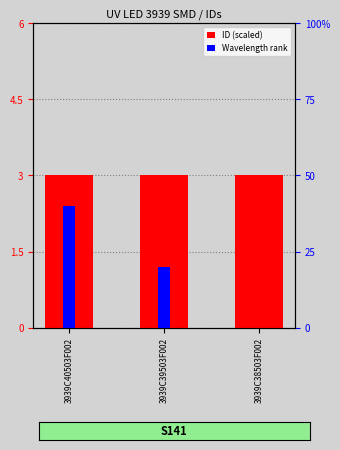

List the series in order of their peak value, lowest first.

Wavelength rank, ID (scaled)